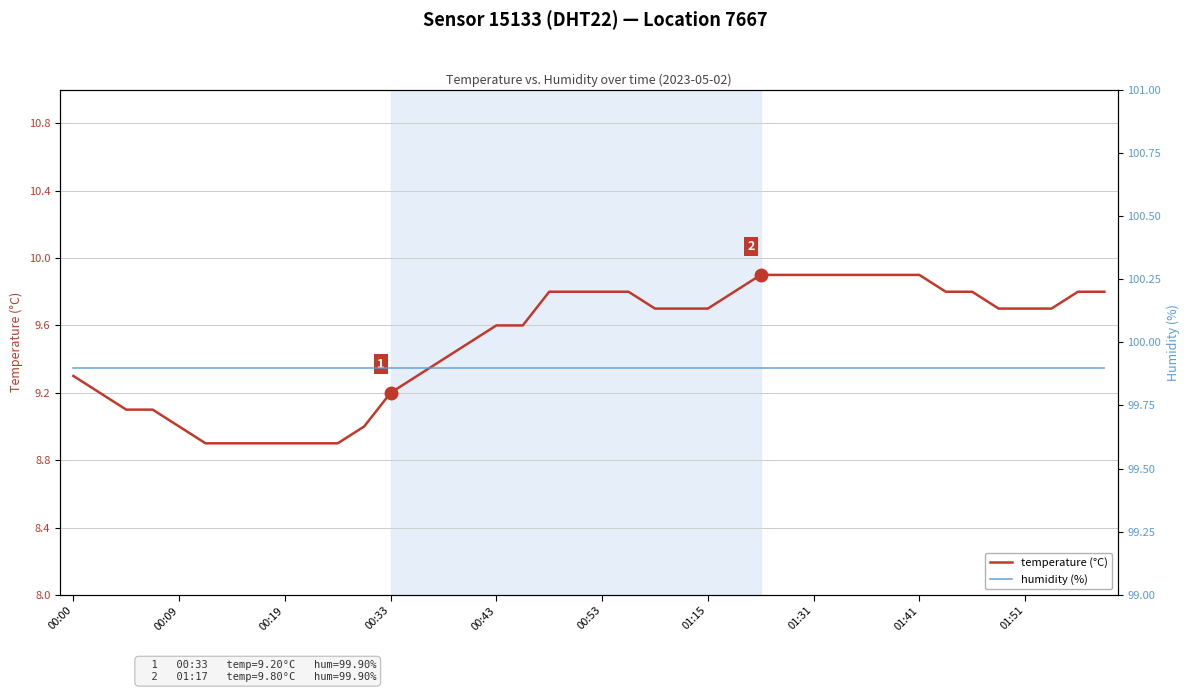

What is the highest value of the temperature (°C) series?

9.9